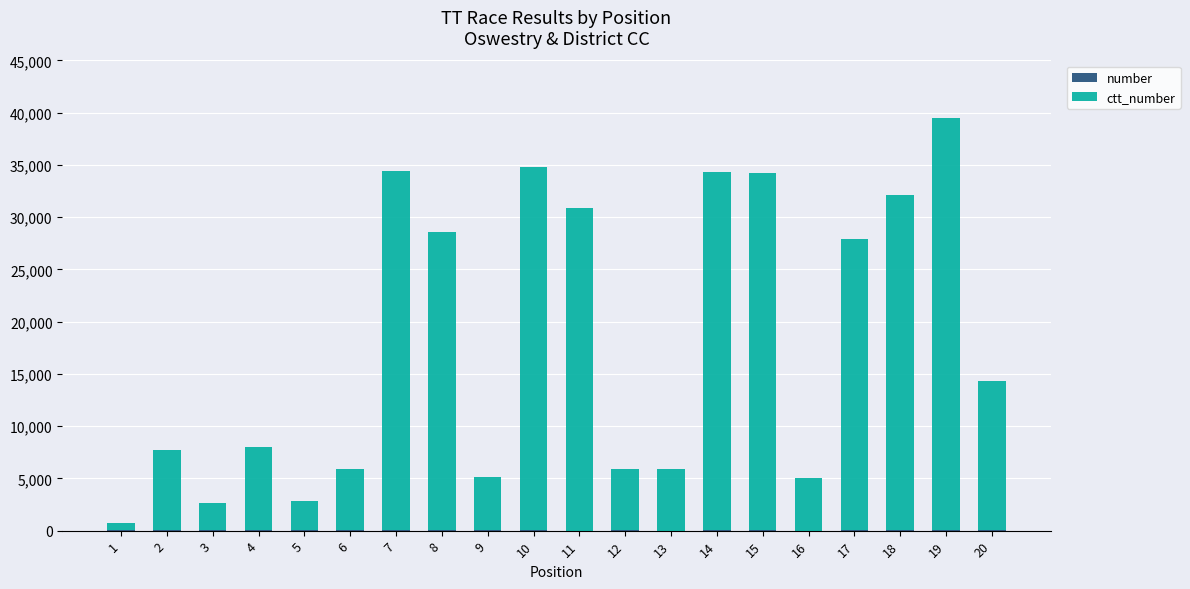

At which category is the sum across all series the highest?

19